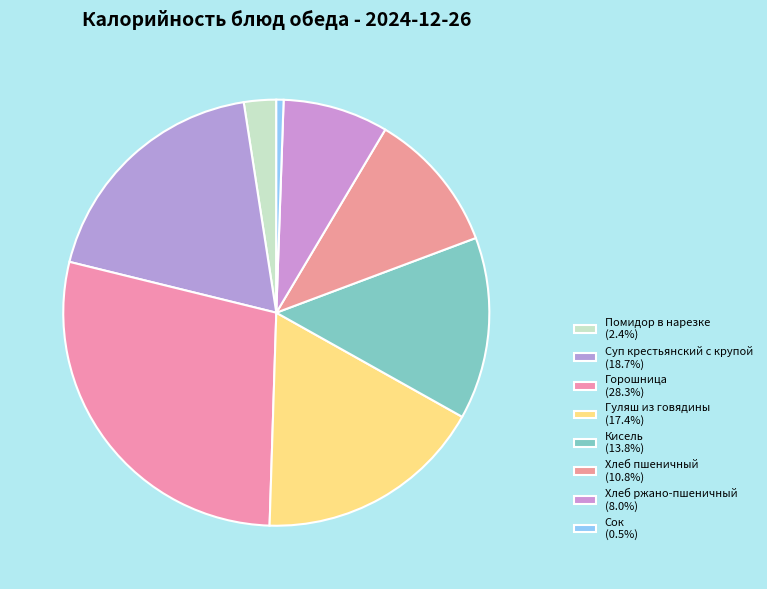

Which category has the biggest portion of the pie?

Горошница